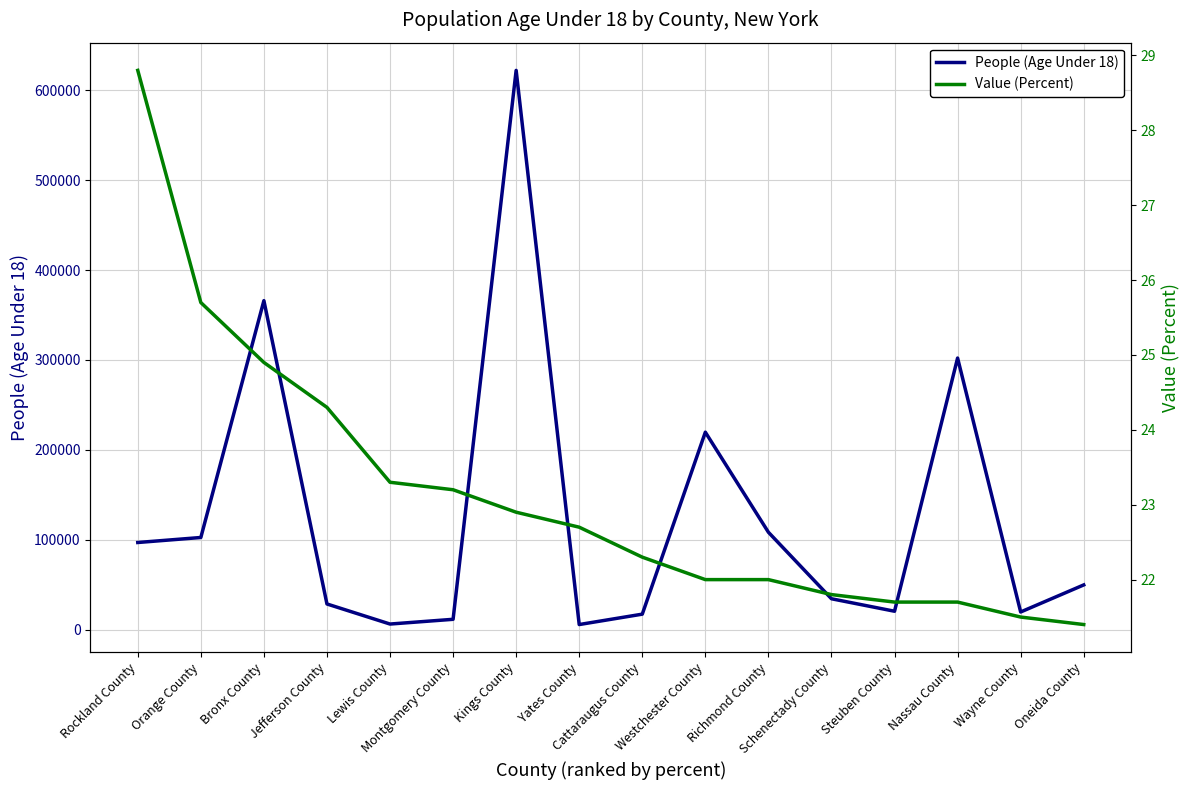

What is the sum of all Value (Percent) values?

370.2